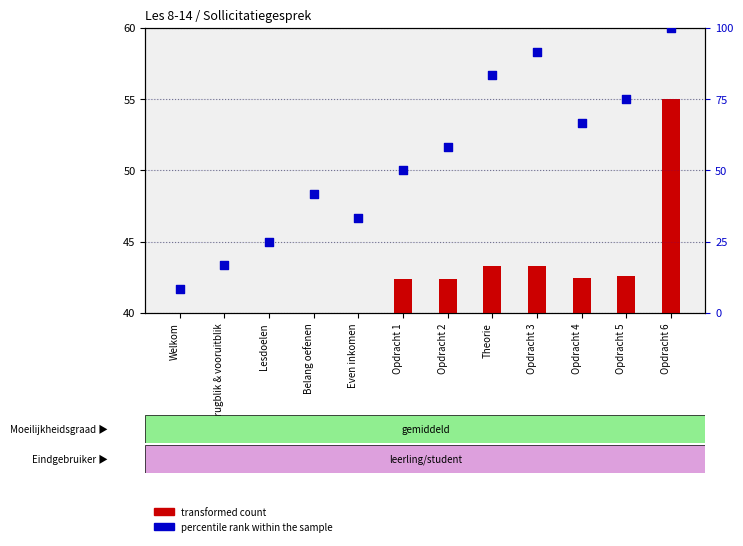

At which category is the sum across all series the highest?

Opdracht 6